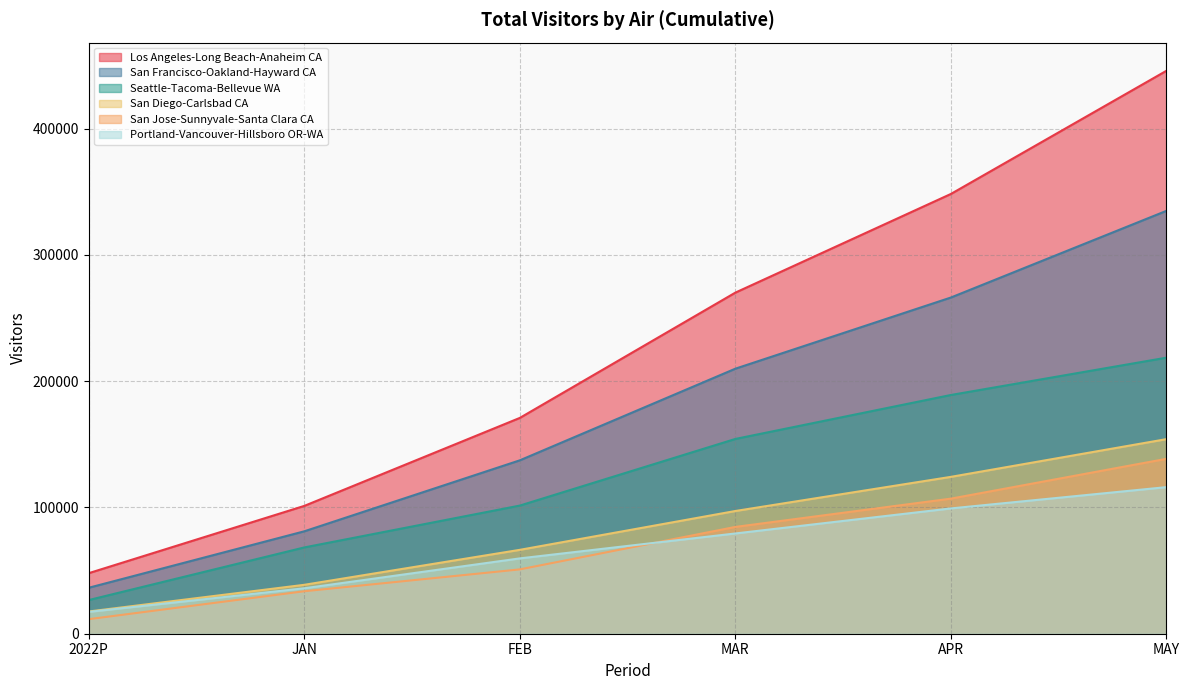

What is the difference between the second highest and second lowest values in the San Jose-Sunnyvale-Santa Clara CA series?

73325.9